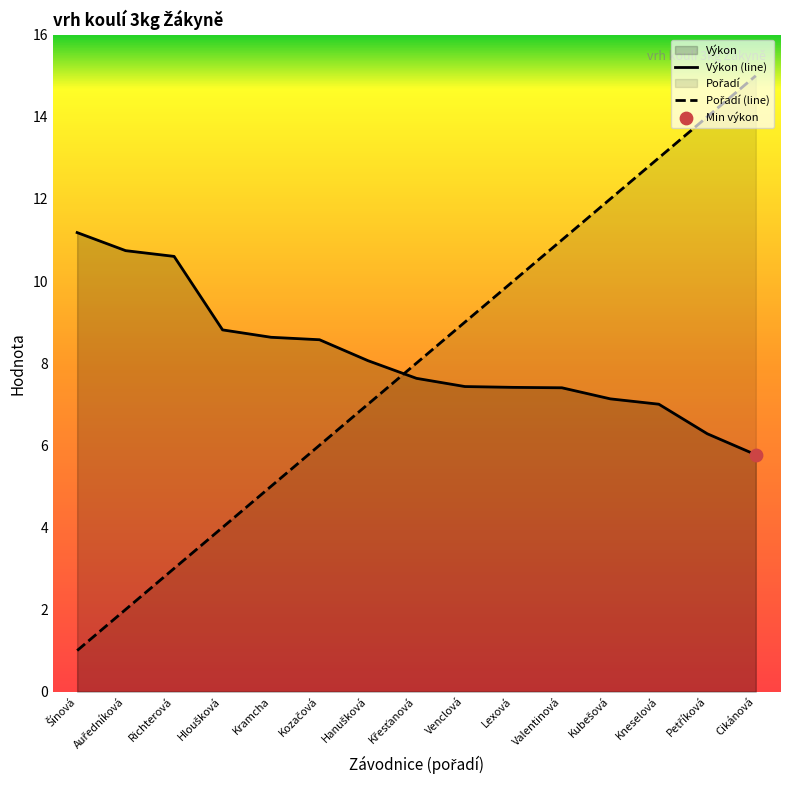

What is the total value across all series at Lexová?

17.4